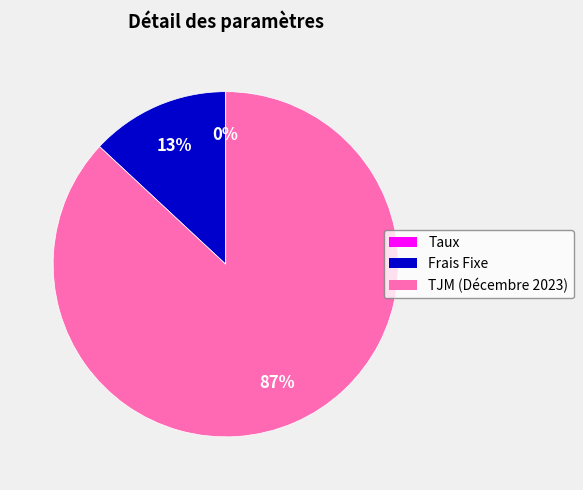

What is the ratio of the value at TJM (Décembre 2023) to the value at Frais Fixe?

6.7